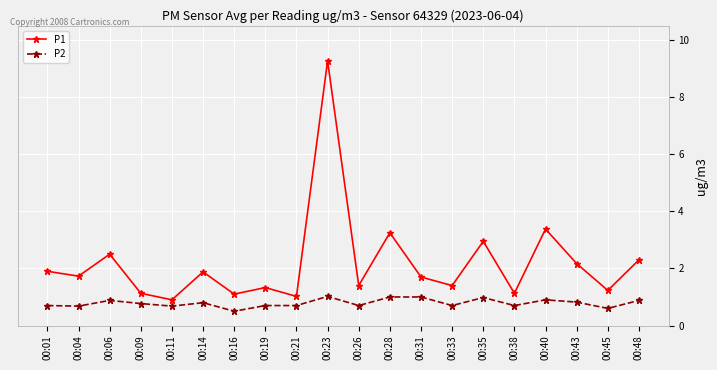

What is the difference between the maximum and second lowest values in the P2 series?

0.4